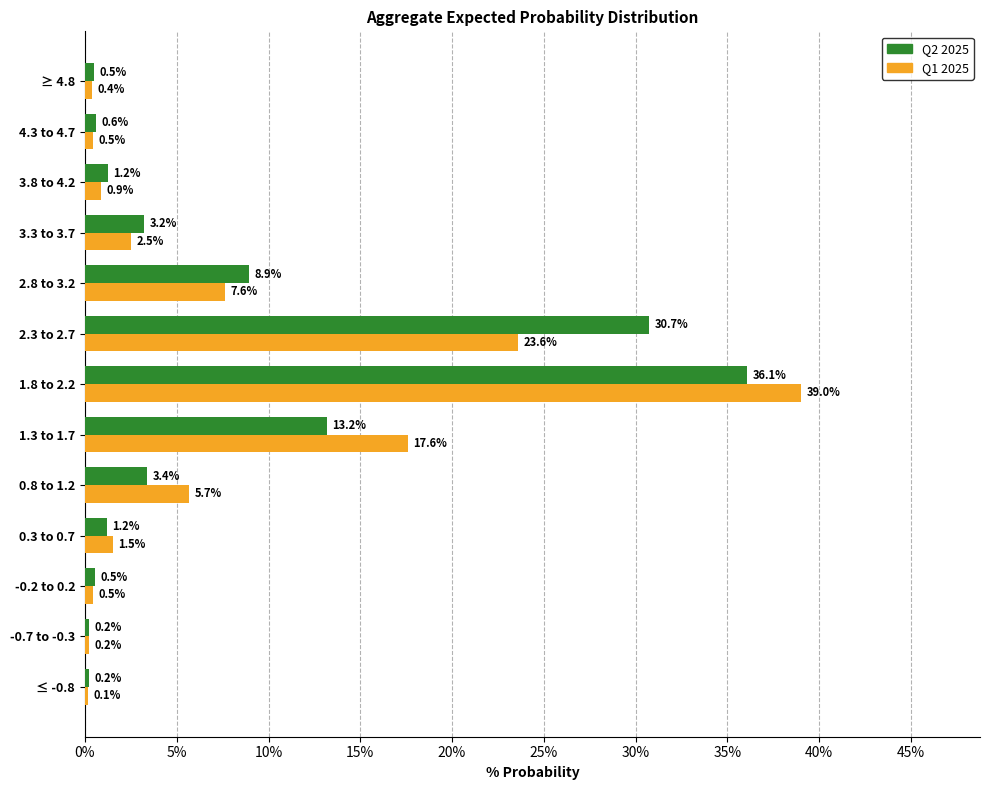

At which category does the chart reach its peak across all series?

1.8 to 2.2